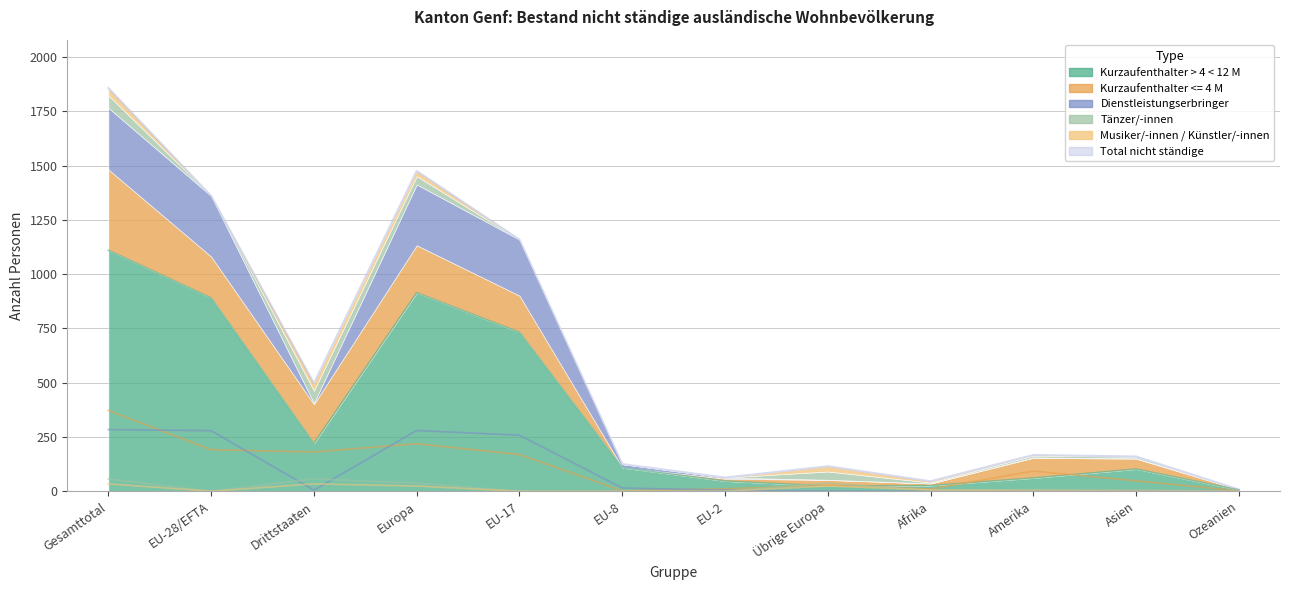

List the series in order of their peak value, lowest first.

Musiker/-innen / Künstler/-innen, Tänzer/-innen, Dienstleistungserbringer, Kurzaufenthalter <= 4 M, Kurzaufenthalter > 4 < 12 M, Total nicht ständige